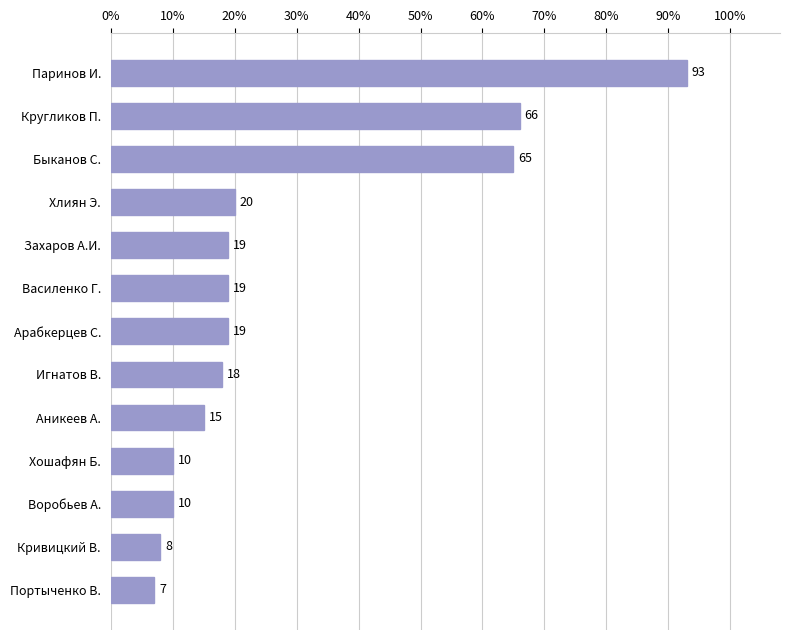

What is the change in value from Арабкерцев С. to Кругликов П.?

+47